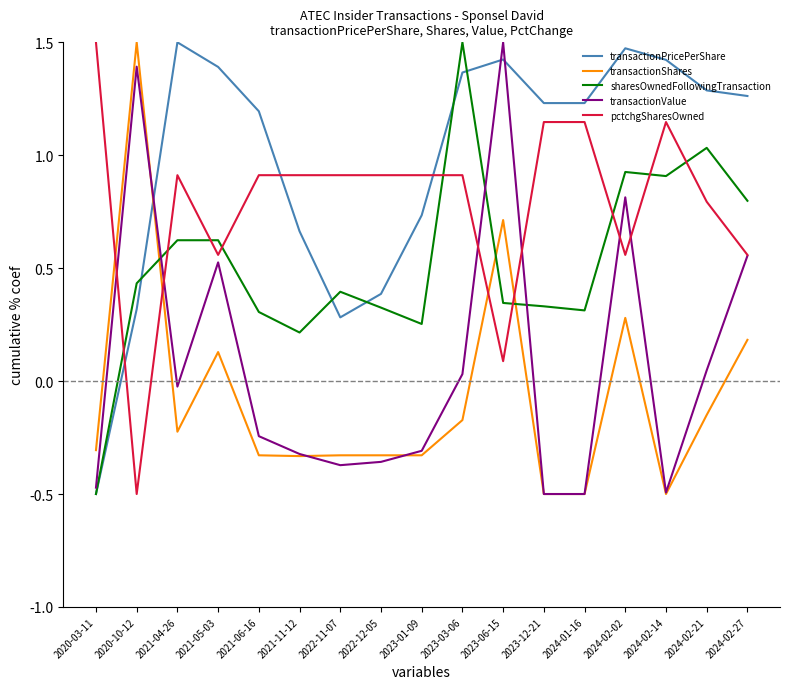

Is the value of transactionShares at 2021-04-26 greater than the value of transactionPricePerShare at 2024-01-16?

No